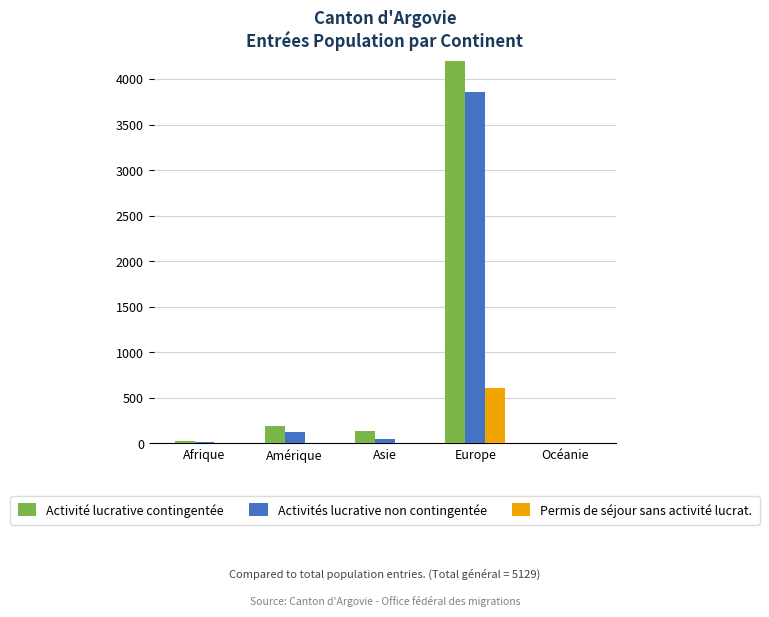

What is the value of the Activités lucrative non contingentée bar at the 4th from the left?

3857